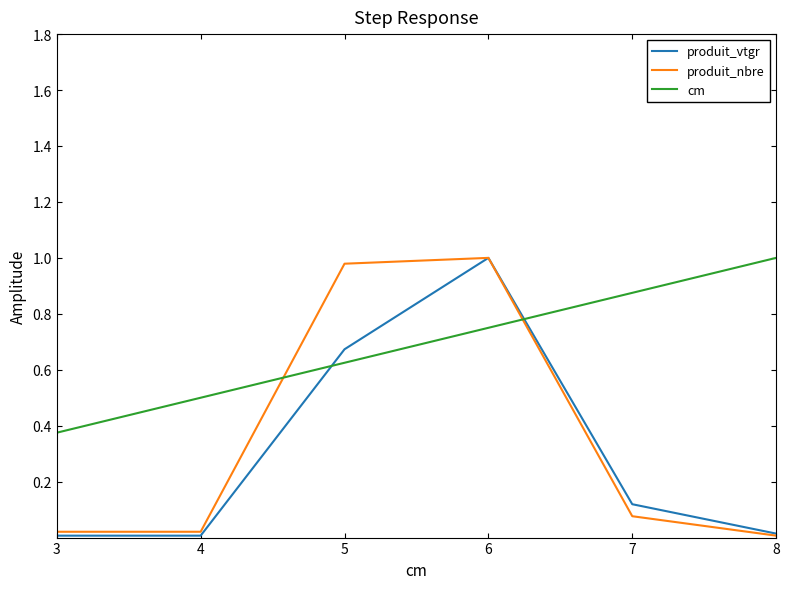

Which category has the highest value in the cm series?

8